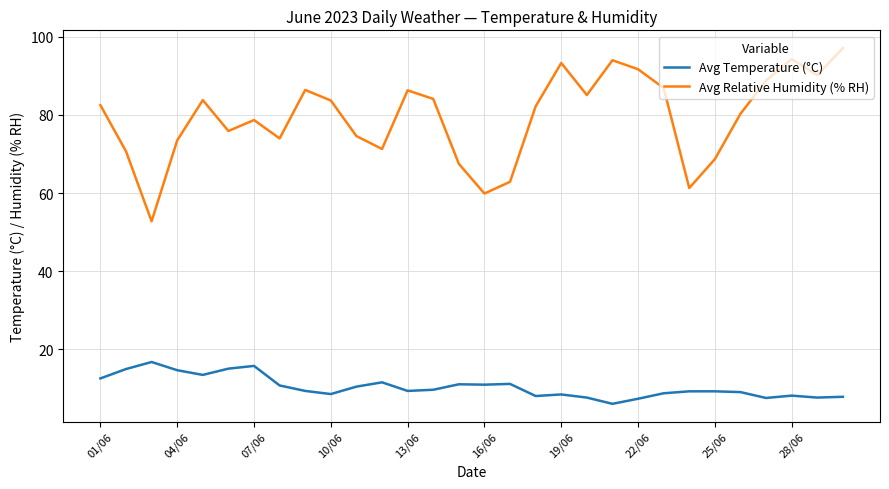

True or false: Avg Temperature (°C) and Avg Relative Humidity (% RH) cross at least once.

False